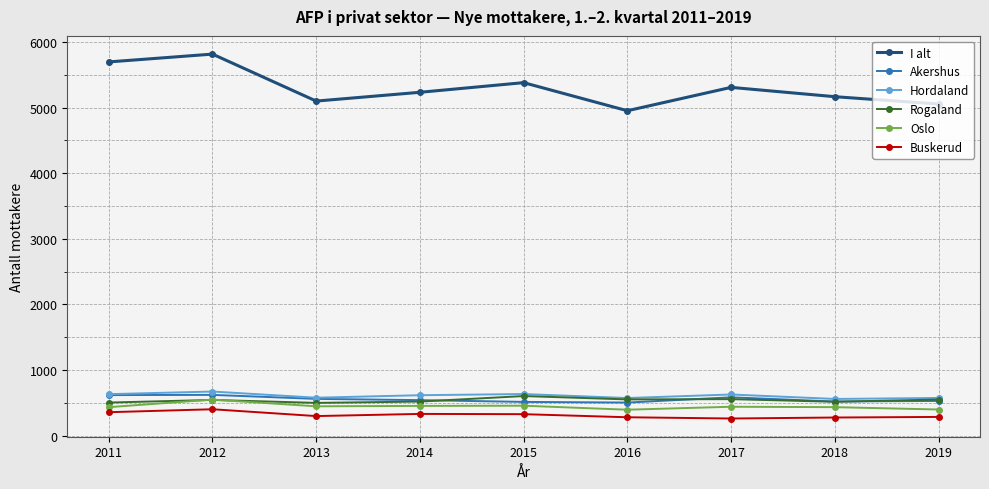

How many lines are shown in the chart?

6